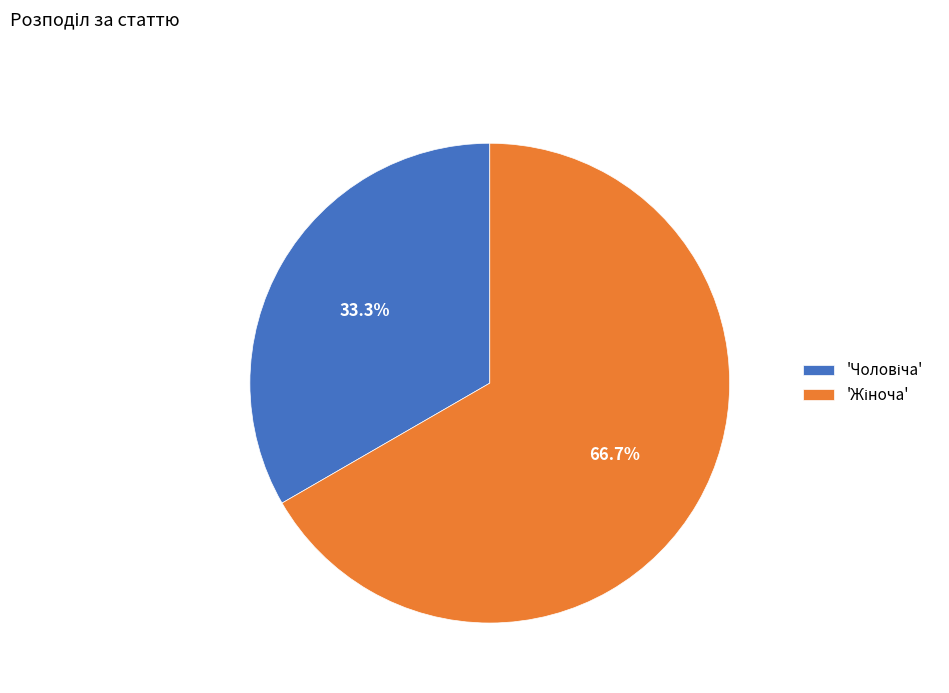

Does any single category account for the majority?

Yes